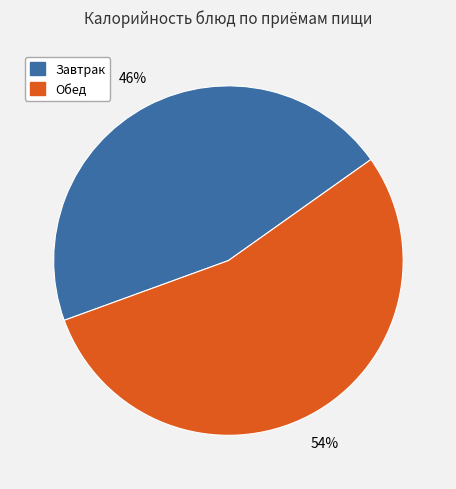

To the nearest percent, what is the average slice percentage?

50%